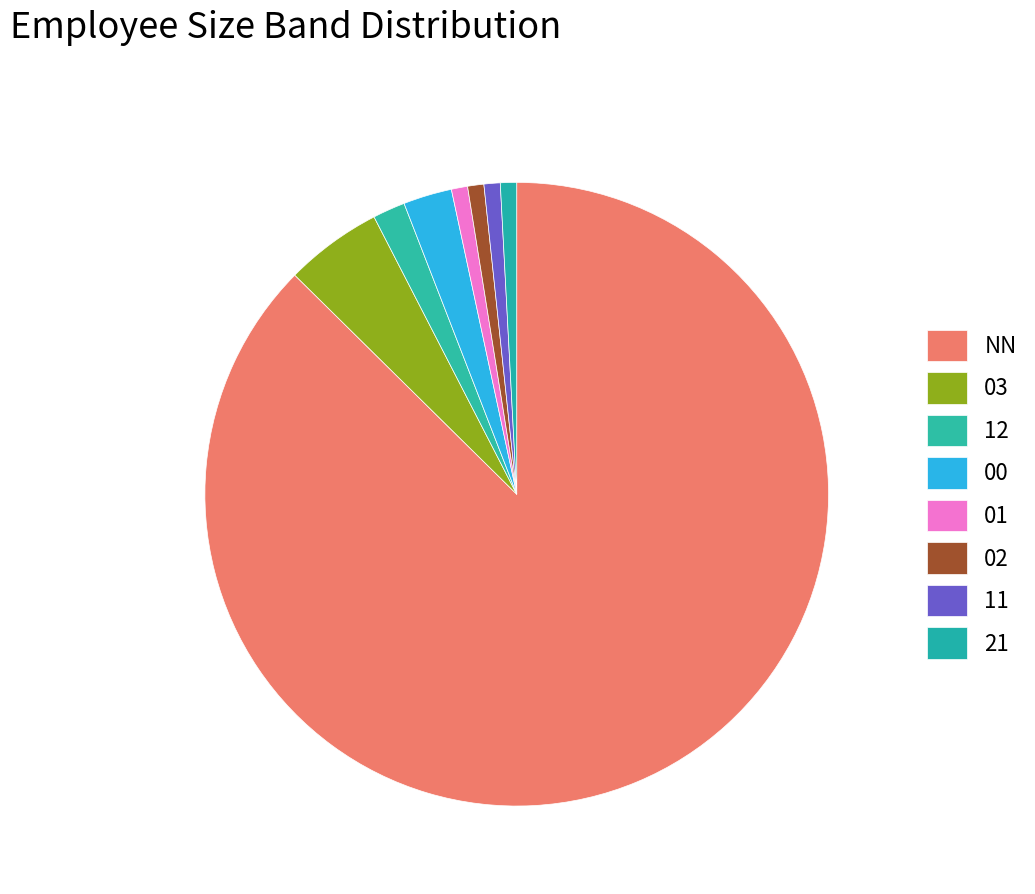

To the nearest percent, what percentage of the pie is 21?

1%